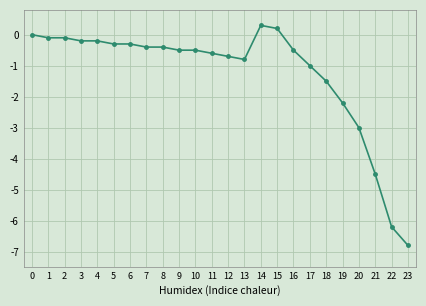

True or false: the data shows 0.0 at 0.

True